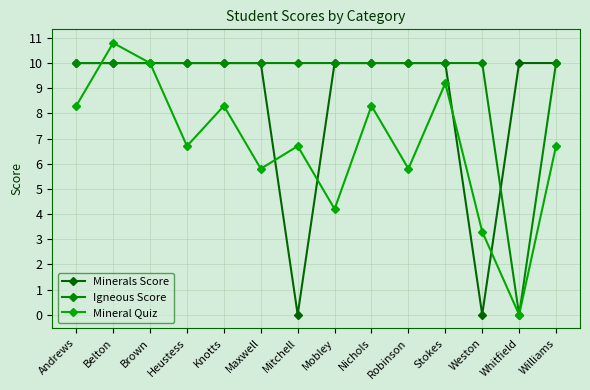

How many values in Mineral Quiz are above zero?

13